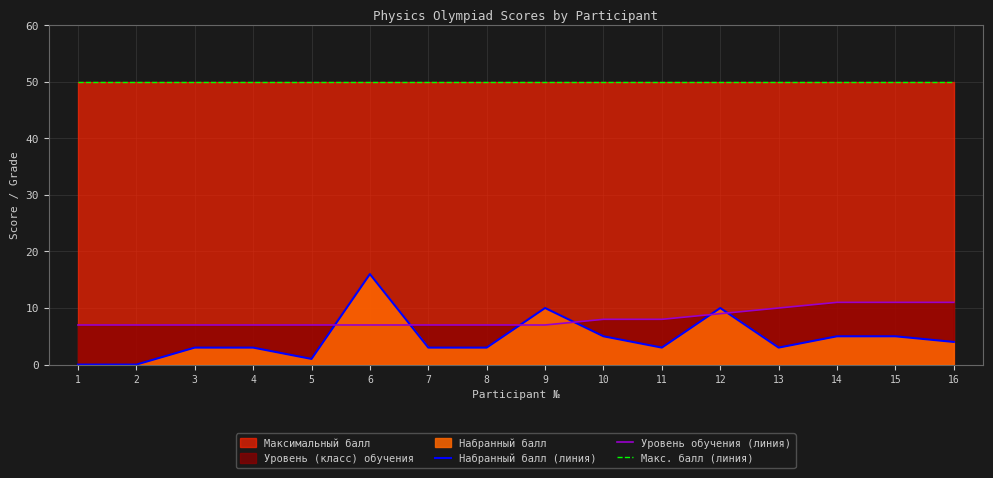

How many series are shown in this chart?

3